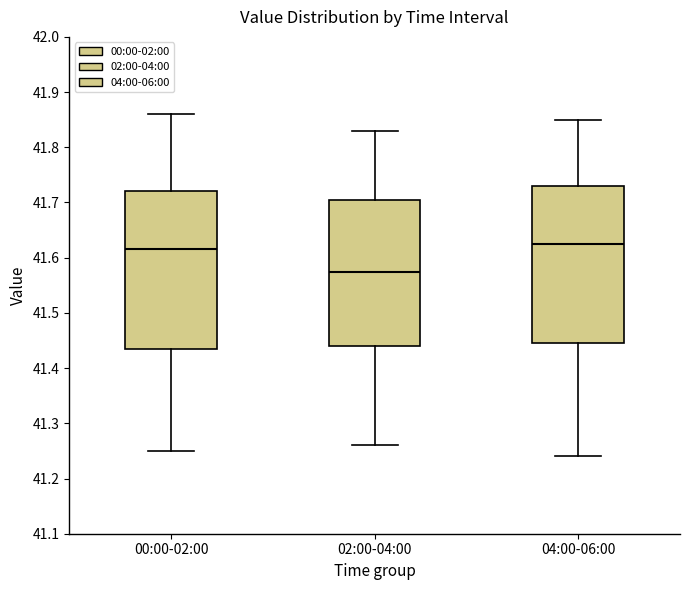

Where is the upper edge of the box for 02:00-04:00 on the y-axis? The values are not printed on the chart, so give them approximately, as read against the axis.

41.71